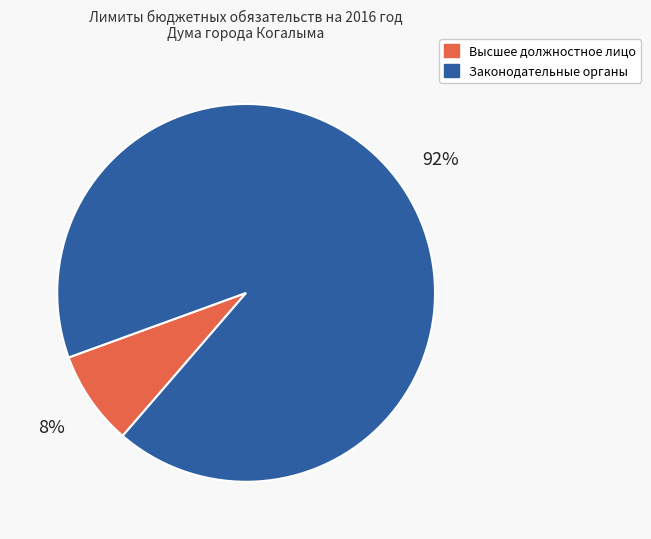

The Высшее должностное лицо slice represents 1% of the pie. True or false?

False